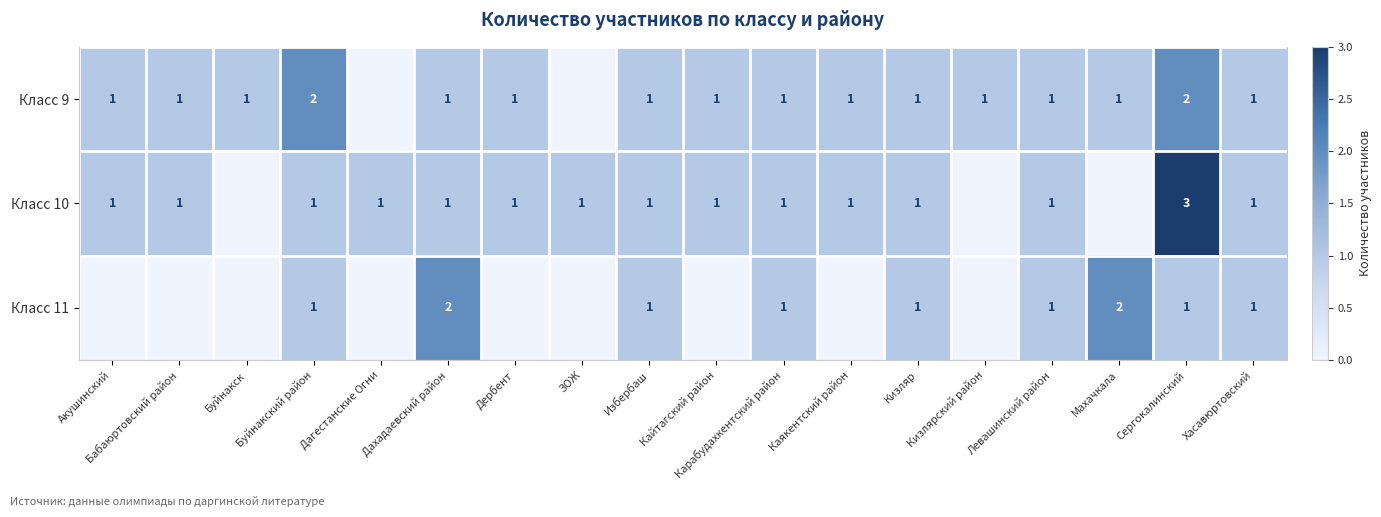

The value of Класс 11 at Сергокалинский is 0. True or false?

False